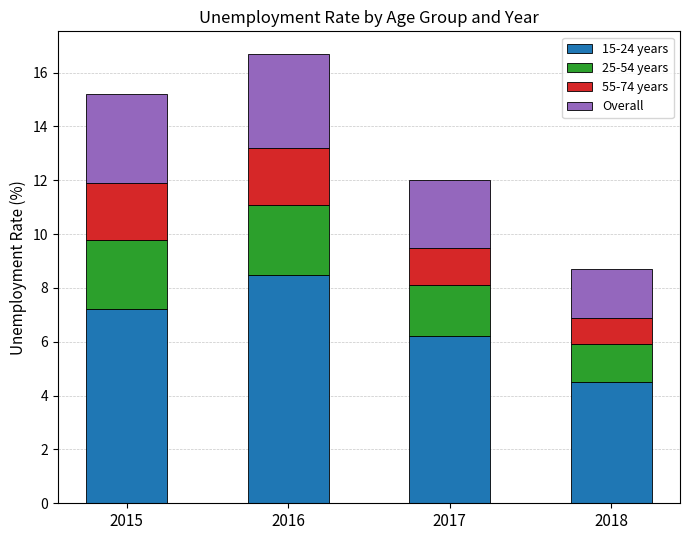

What is the highest value of the 15-24 years series?

8.5